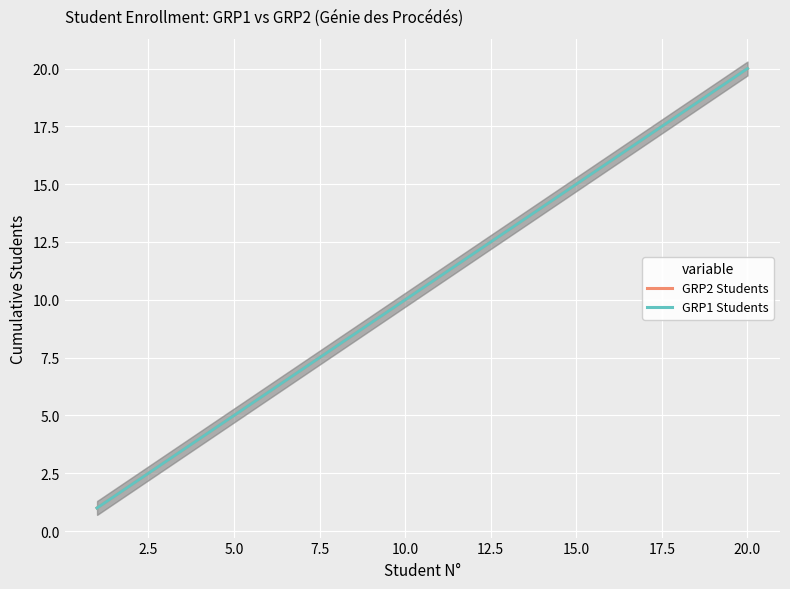

True or false: GRP2 Students and GRP1 Students intersect in this chart.

False